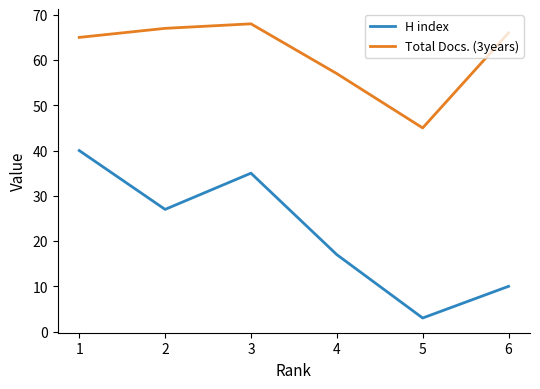

Which label corresponds to the largest value in the chart?

3